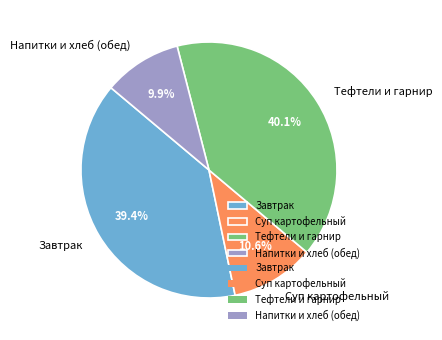

To the nearest percent, what is the average slice percentage?

25%